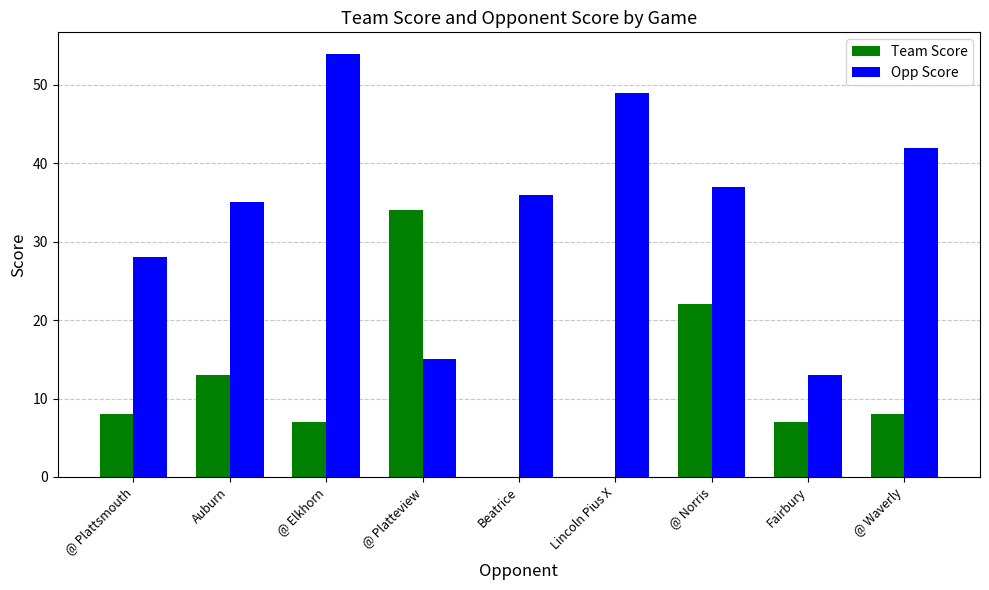

What value does the Team Score series have at @ Norris, to the nearest 5?

20